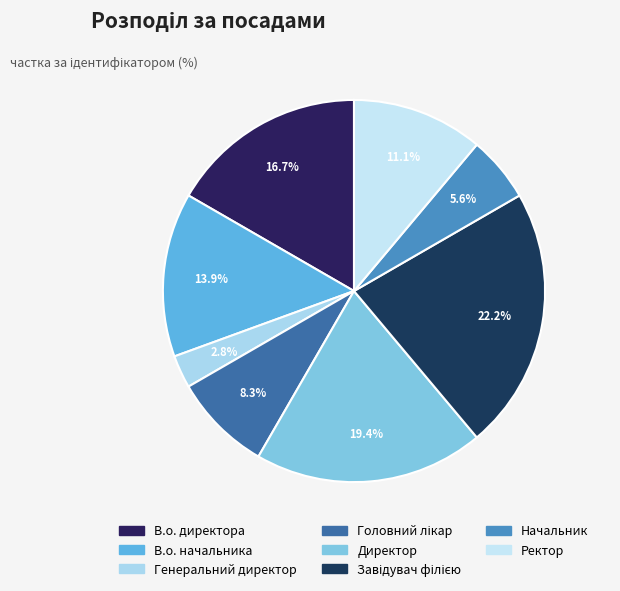

Rank the categories by value from highest to lowest.

Завідувач філією, Директор, В.о. директора, В.о. начальника, Ректор, Головний лікар, Начальник, Генеральний директор